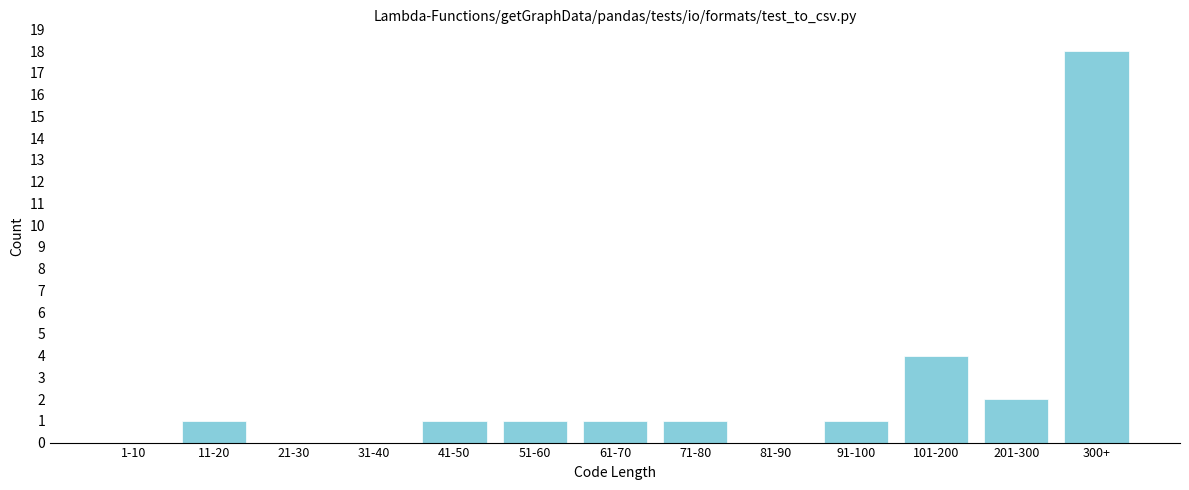

Reading right to left, transcribe all the data shown in this chart.

300+=18	201-300=2	101-200=4	91-100=1	81-90=0	71-80=1	61-70=1	51-60=1	41-50=1	31-40=0	21-30=0	11-20=1	1-10=0